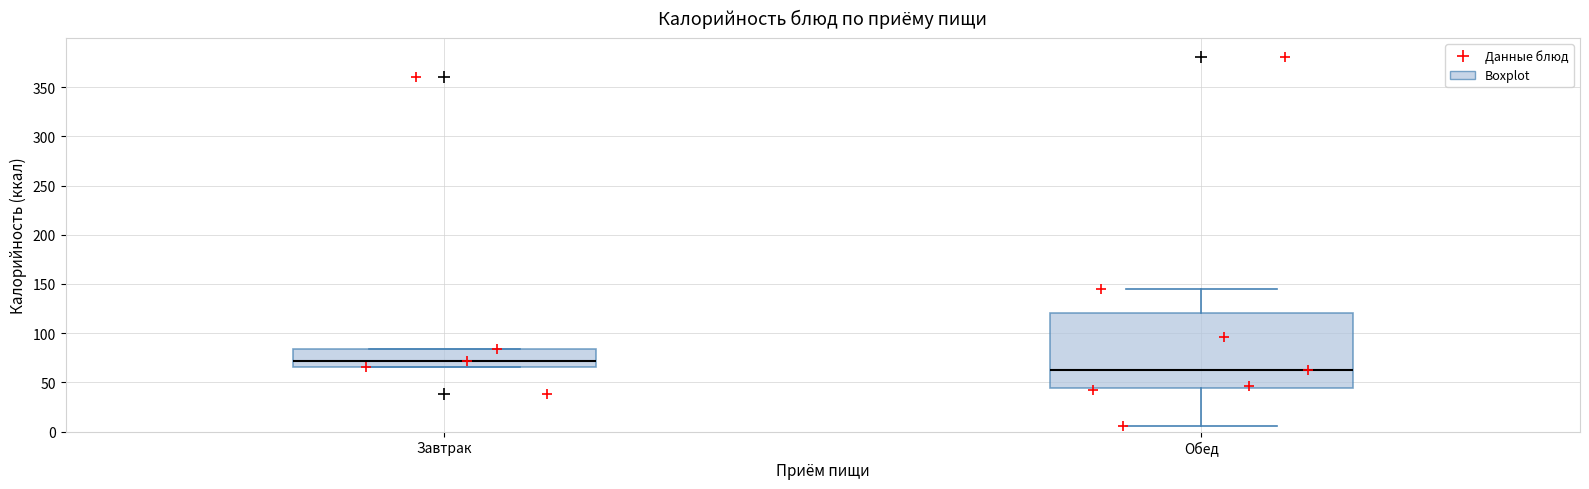

Reading left to right, transcribe this box plot: for each box, give where its median line is, the range the box spans, and where its two whiskers end, as read against the y-axis. The values are not printed on the chart, so give them approximately, as read against the axis.

Завтрак: median 70, box 65 to 85, whiskers 65 to 85
Обед: median 65, box 45 to 120, whiskers 5 to 145